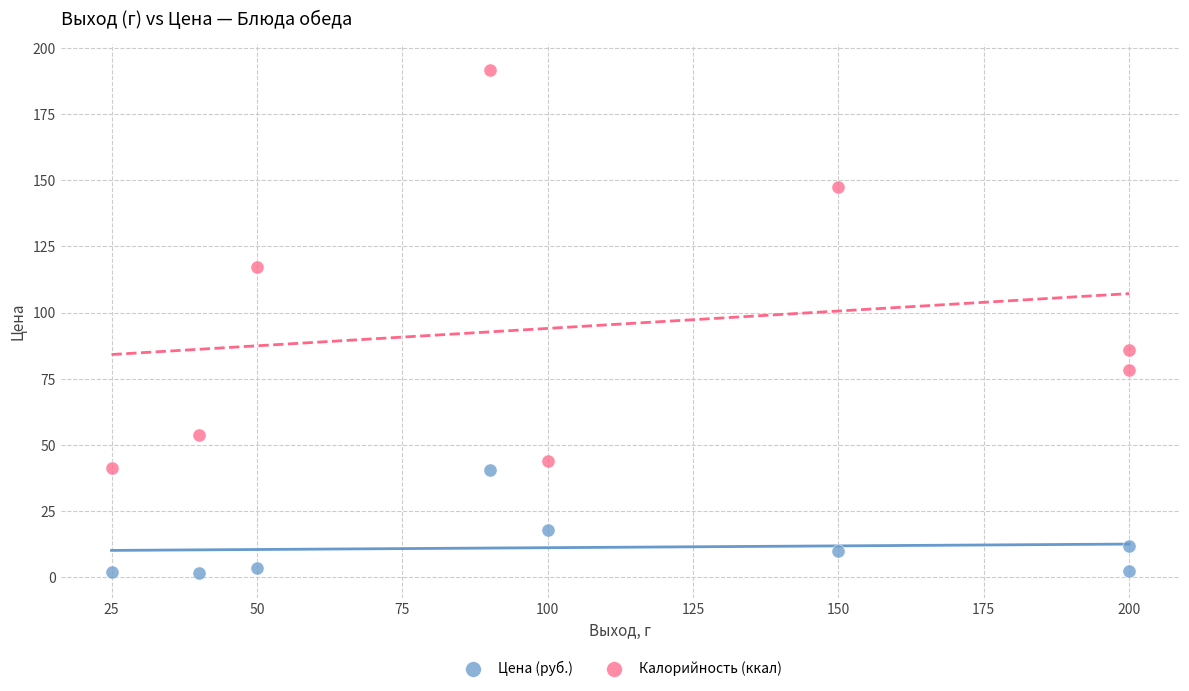

In the Цена (руб.) series, what Y value is closest to 21?

18.0